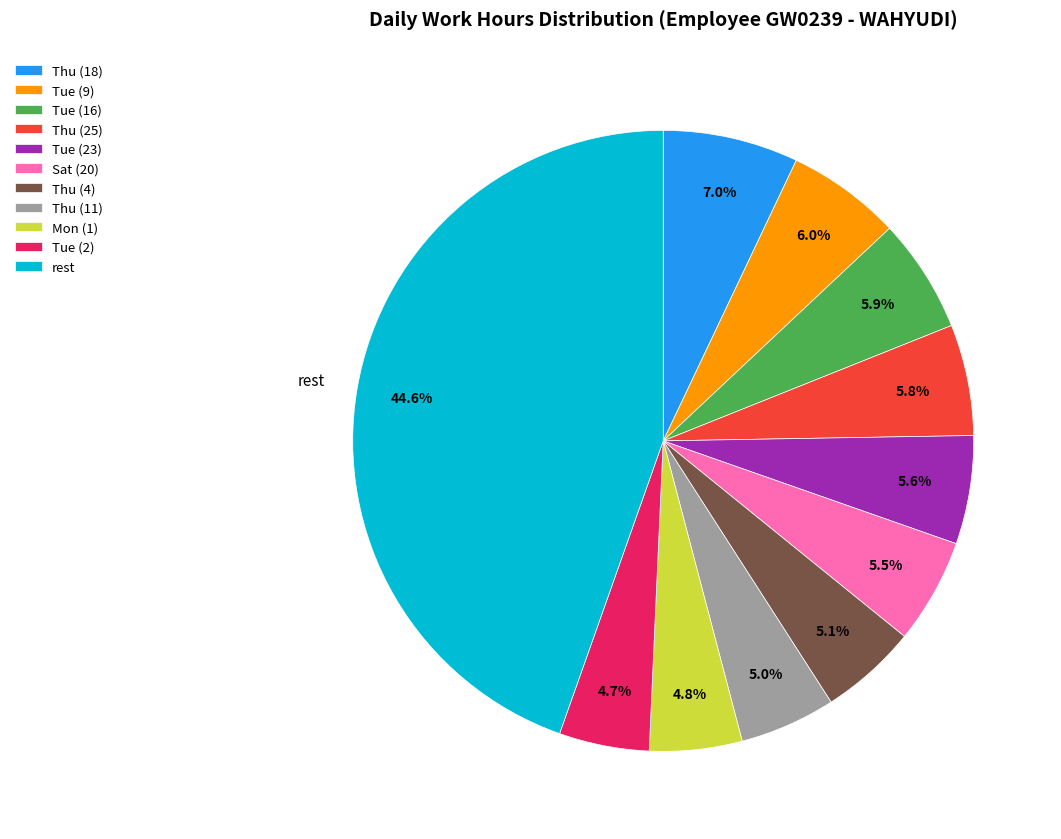

Is there a majority slice in this chart?

No